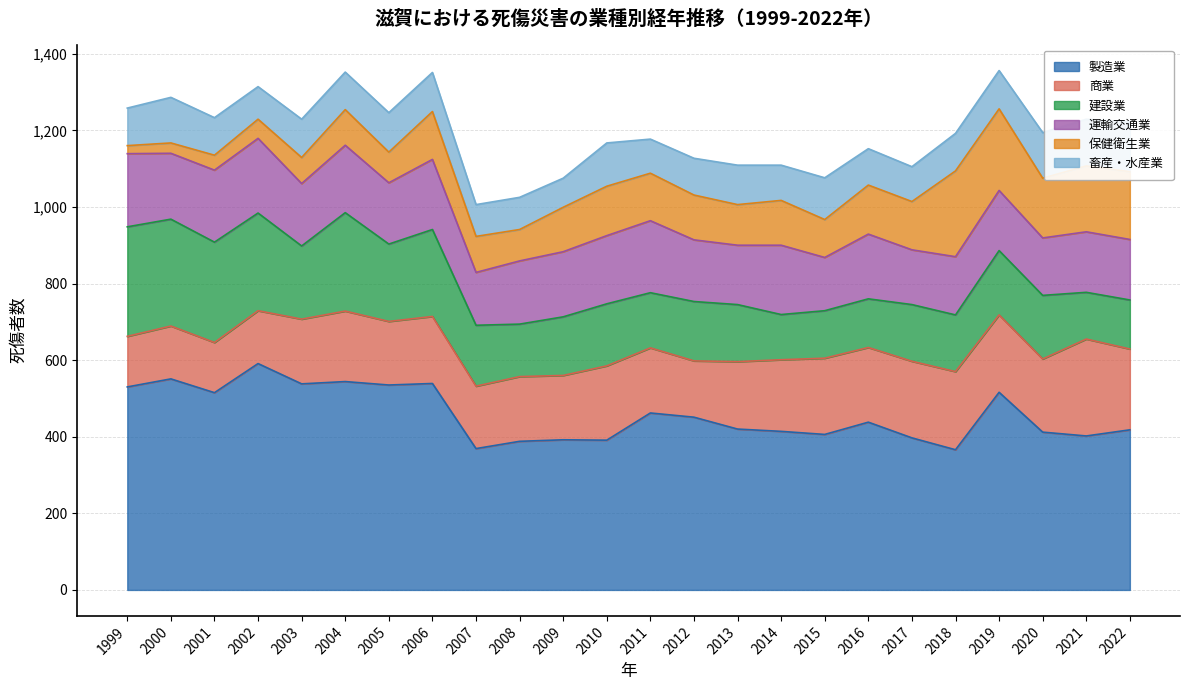

Between 2012 and 2006, which is larger?

2006